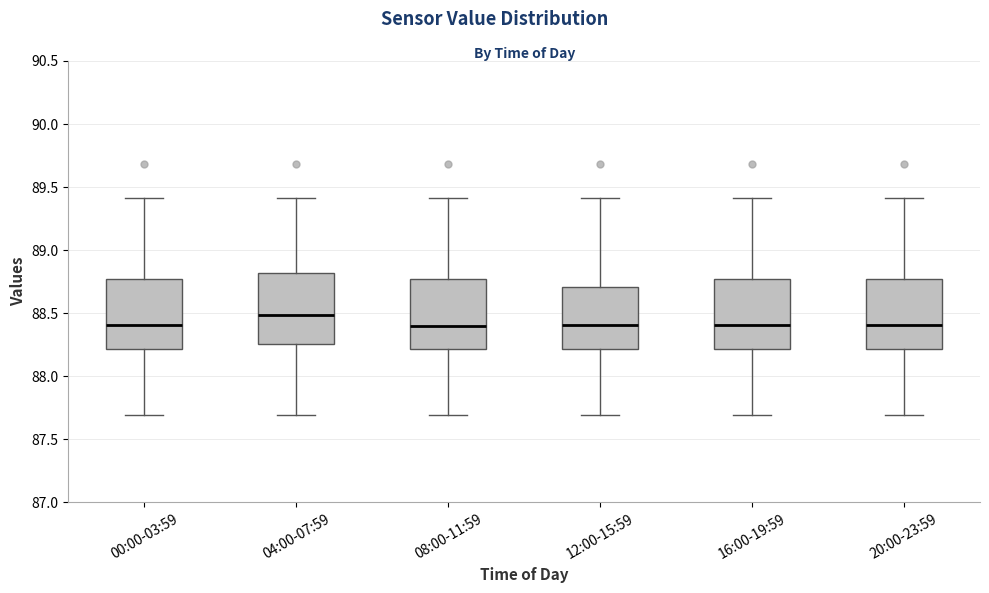

Where is the lower edge of the box for 00:00-03:59 on the y-axis? The values are not printed on the chart, so give them approximately, as read against the axis.

88.20